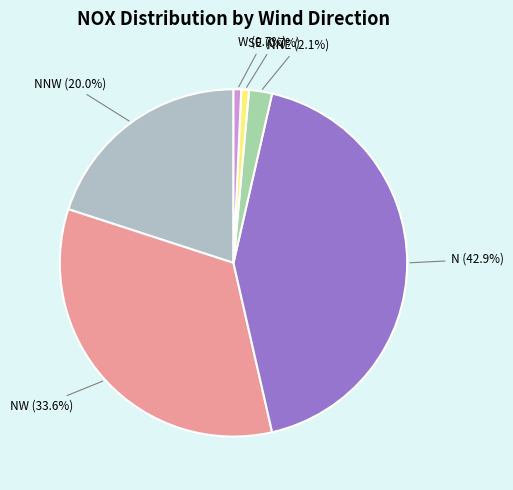

How many segments does this pie chart have?

6